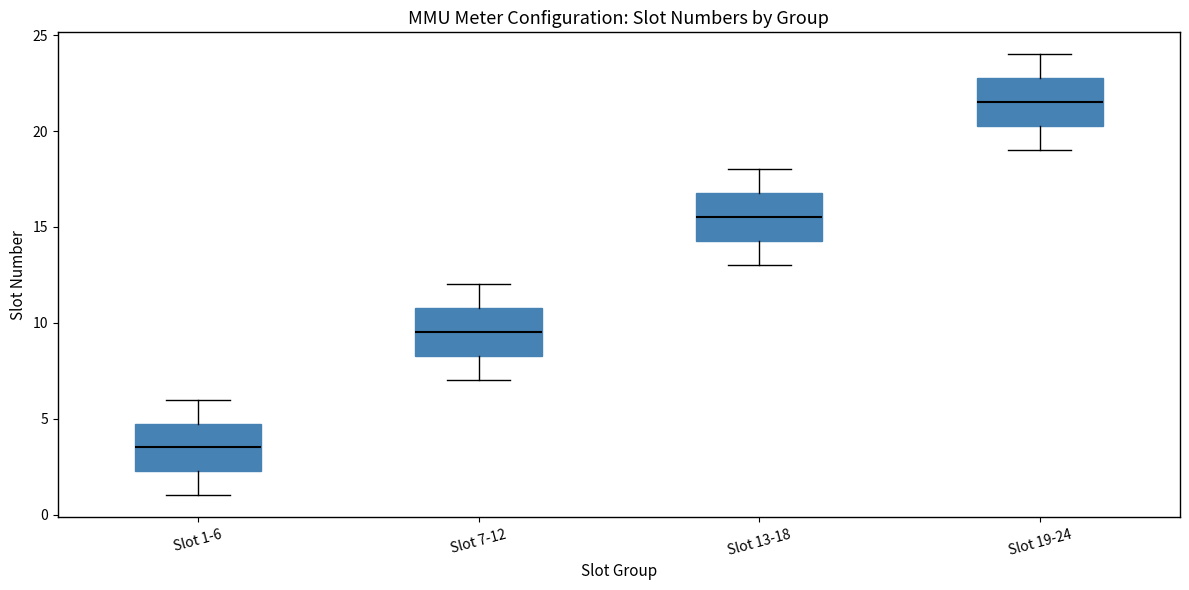

Reading left to right, transcribe this box plot: for each box, give where its median line is, the range the box spans, and where its two whiskers end, as read against the y-axis. The values are not printed on the chart, so give them approximately, as read against the axis.

Slot 1-6: median 3.5, box 2.5 to 5.0, whiskers 1.0 to 6.0
Slot 7-12: median 9.5, box 8.5 to 11.0, whiskers 7.0 to 12.0
Slot 13-18: median 15.5, box 14.5 to 17.0, whiskers 13.0 to 18.0
Slot 19-24: median 21.5, box 20.5 to 23.0, whiskers 19.0 to 24.0